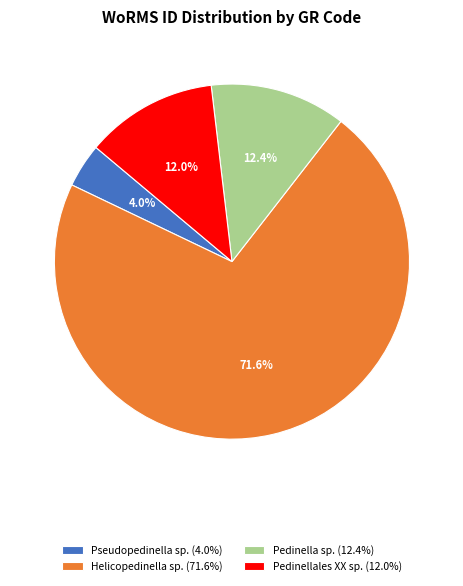

Between Pedinellales XX sp. (12.0%) and Helicopedinella sp. (71.6%), which is larger?

Helicopedinella sp. (71.6%)